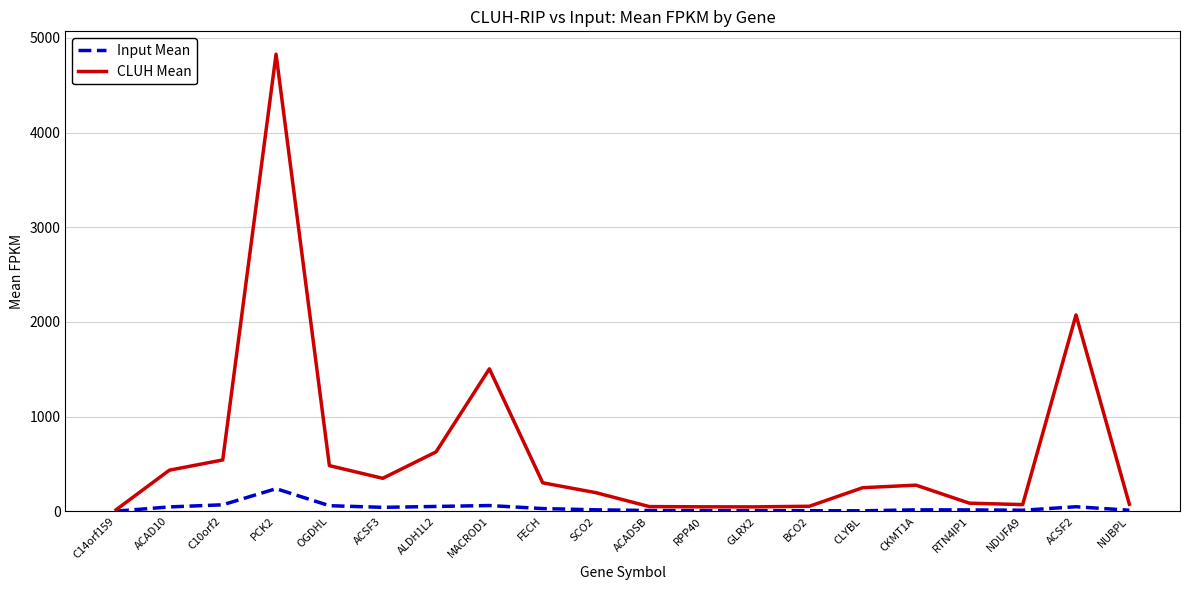

List the series in order of their overall mean, highest first.

CLUH Mean, Input Mean